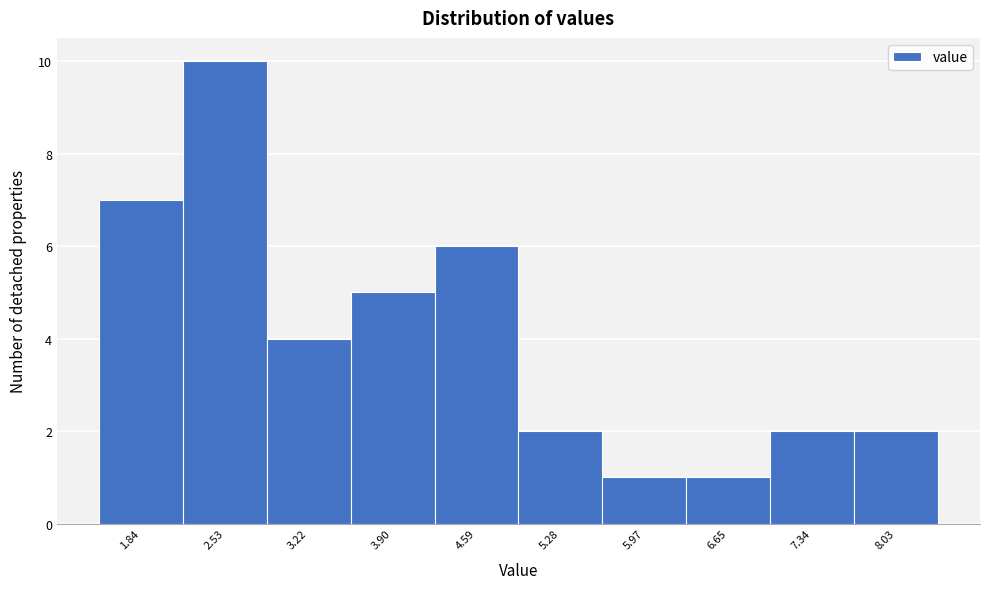

Reading left to right, transcribe this chart: for each bar, give the range it covers on the x-axis and its height. Neither the bar edges nor the heights are printed on the chart, so give them approximately, as read against the axes.

1.5 to 2.2: 7
2.2 to 2.9: 10
2.9 to 3.6: 4
3.6 to 4.2: 5
4.2 to 4.9: 6
4.9 to 5.6: 2
5.6 to 6.3: 1
6.3 to 7.0: 1
7.0 to 7.7: 2
7.7 to 8.4: 2